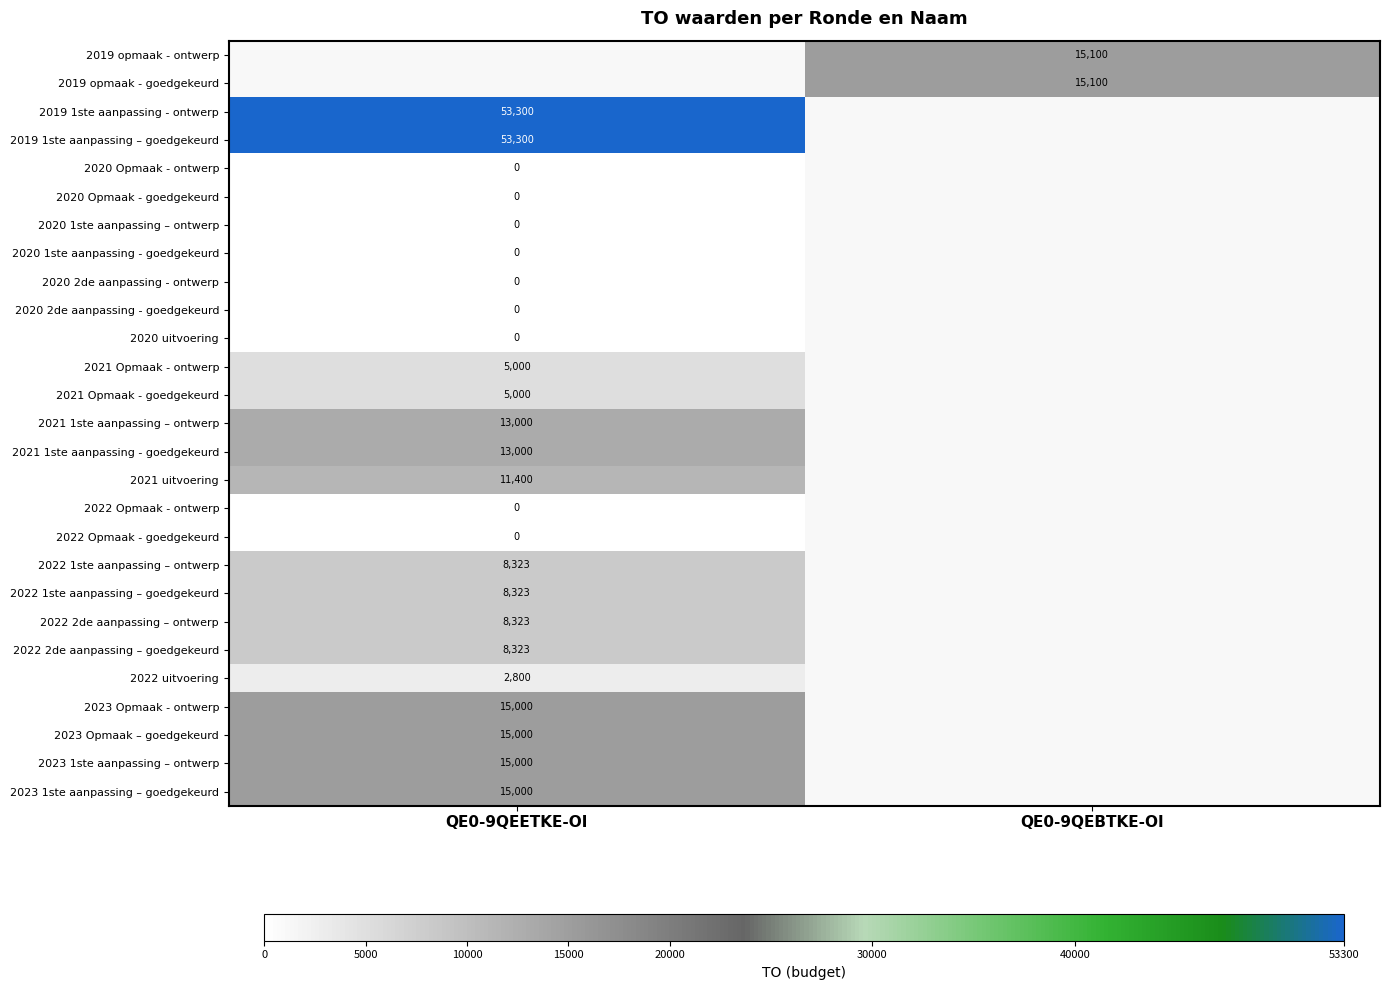

Count the number of data series in this chart.

27